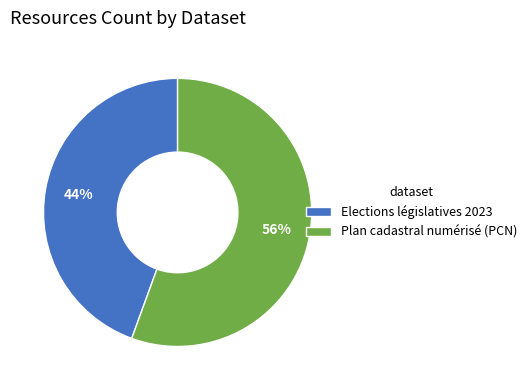

Which slice represents more than half of the pie?

Plan cadastral numérisé (PCN)